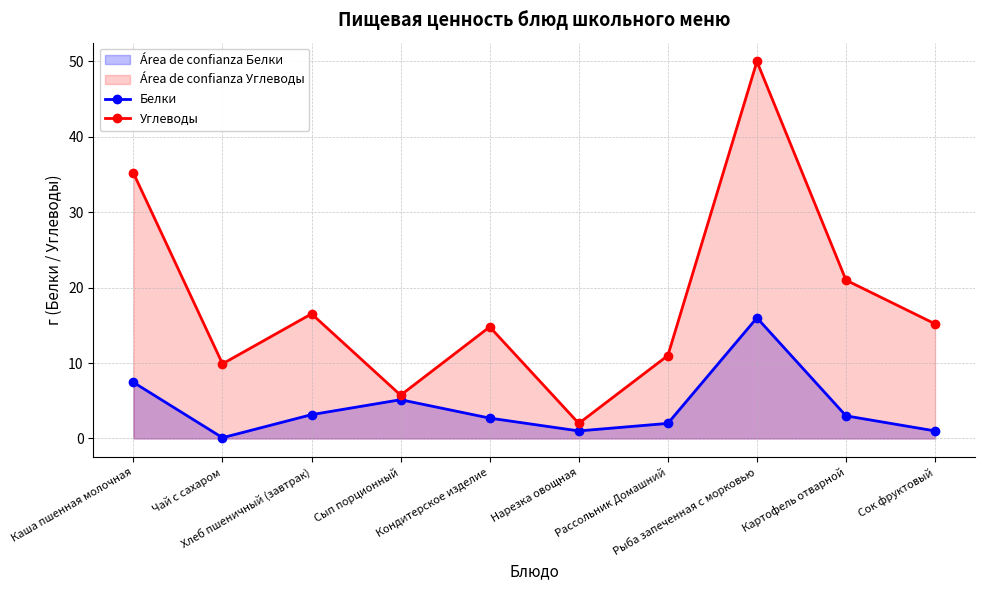

Reading right to left, transcribe all the data shown in this chart.

Белки: Сок фруктовый=1.0	Картофель отварной=3.0	Рыба запеченная с морковью=16.0	Рассольник Домашний=2.0	Нарезка овощная=1.0	Кондитерское изделие=2.7	Сып порционный=5.1	Хлеб пшеничный (завтрак)=3.2	Чай с сахаром=0.1	Каша пшенная молочная=7.4
Углеводы: Сок фруктовый=15.2	Картофель отварной=21.0	Рыба запеченная с морковью=50.0	Рассольник Домашний=11.0	Нарезка овощная=2.0	Кондитерское изделие=14.8	Сып порционный=5.7	Хлеб пшеничный (завтрак)=16.5	Чай с сахаром=9.9	Каша пшенная молочная=35.2